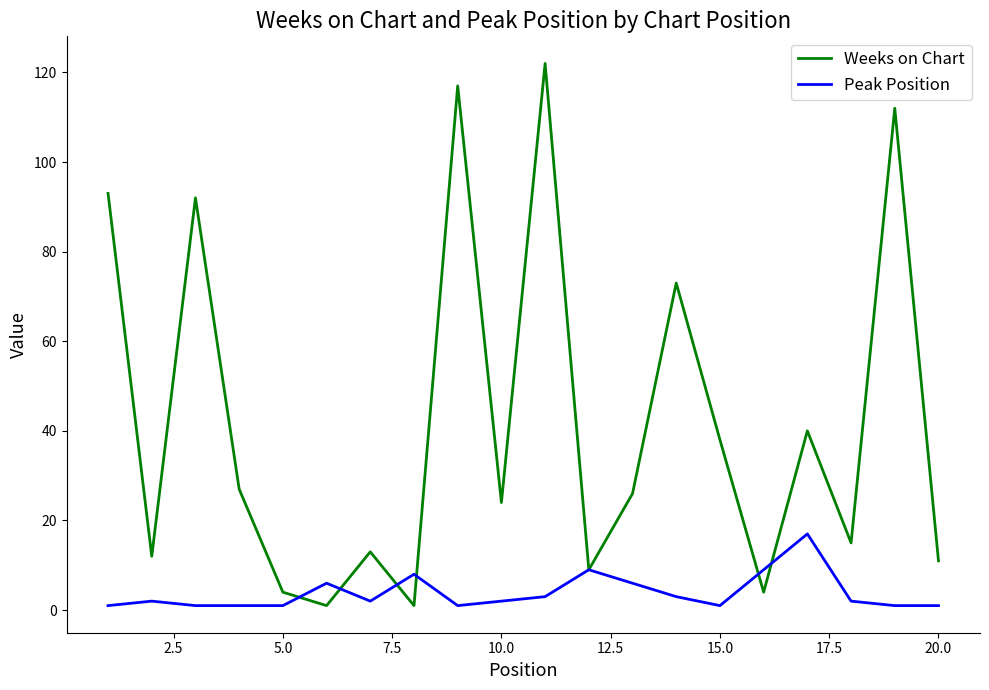

What is the difference between the maximum and minimum values in the Weeks on Chart series?

121